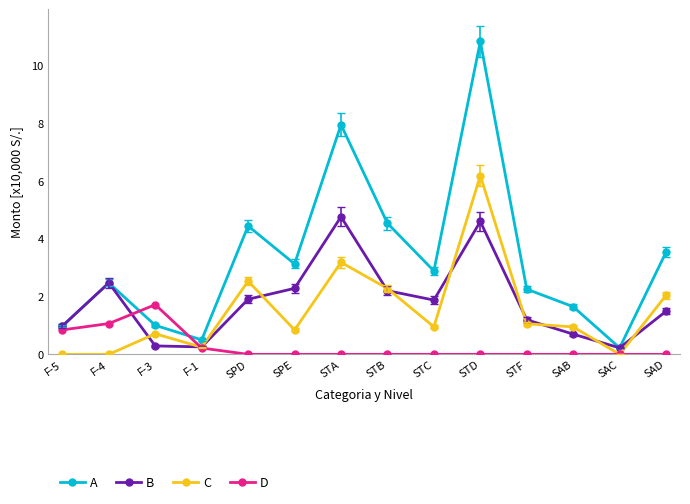

Which series changed the most between F-4 and F-1?

B